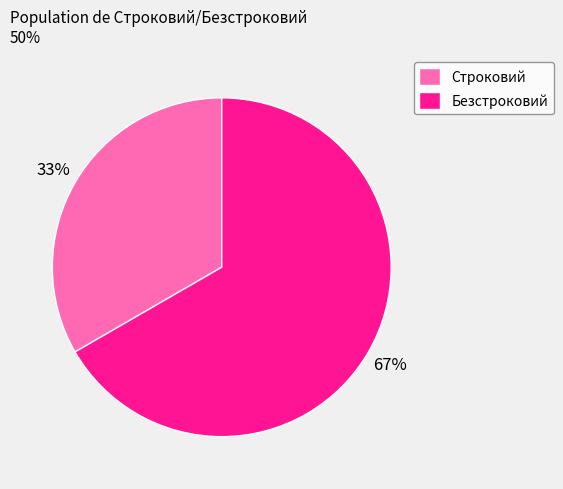

Approximately how many times larger is the value at Строковий compared to Безстроковий?

0.5